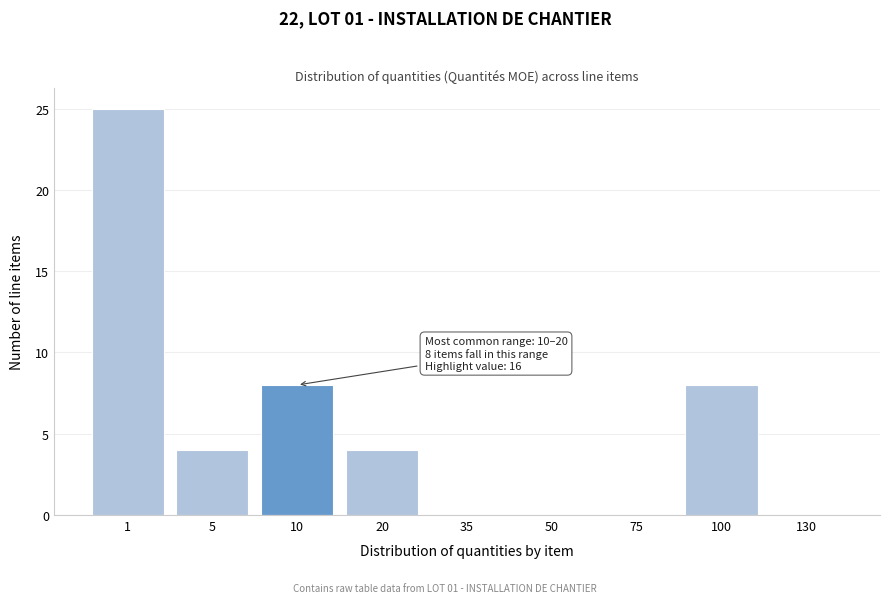

Reading right to left, list all the values displayed in this chart.

130=0	100=8	75=0	50=0	35=0	20=4	10=8	5=4	1=25